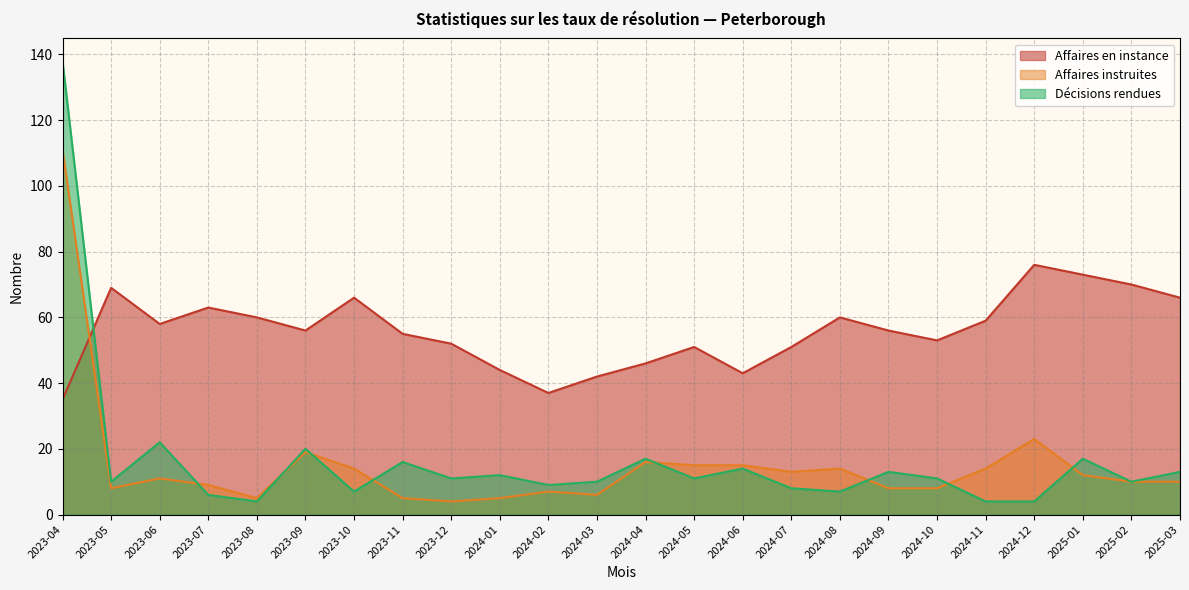

Reading left to right, transcribe all the data shown in this chart.

Affaires en instance: 35	69	58	63	60	56	66	55	52	44	37	42	46	51	43	51	60	56	53	59	76	73	70	66
Affaires instruites: 111	8	11	9	5	19	14	5	4	5	7	6	16	15	15	13	14	8	8	14	23	12	10	10
Décisions rendues: 138	10	22	6	4	20	7	16	11	12	9	10	17	11	14	8	7	13	11	4	4	17	10	13